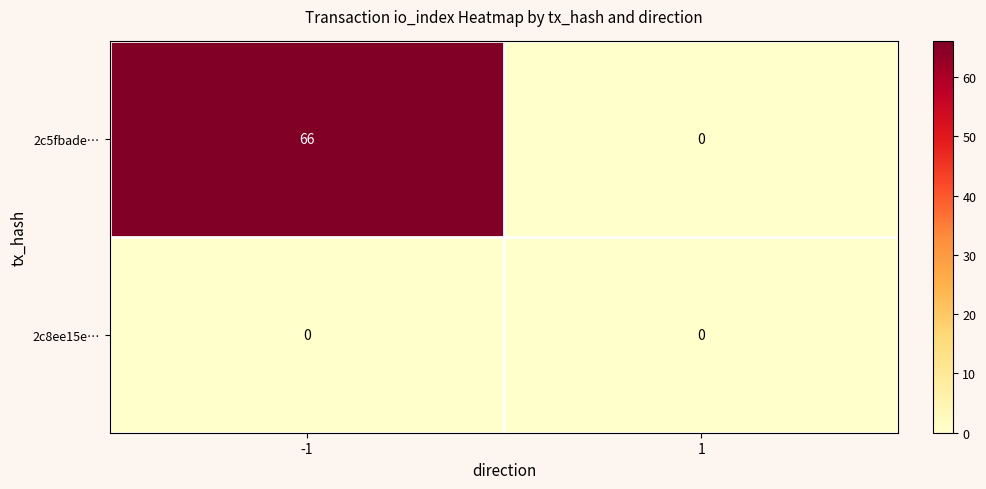

Reading right to left, list all the values displayed in this chart.

2c5fbade…: 1=0	-1=66
2c8ee15e…: 1=0	-1=0